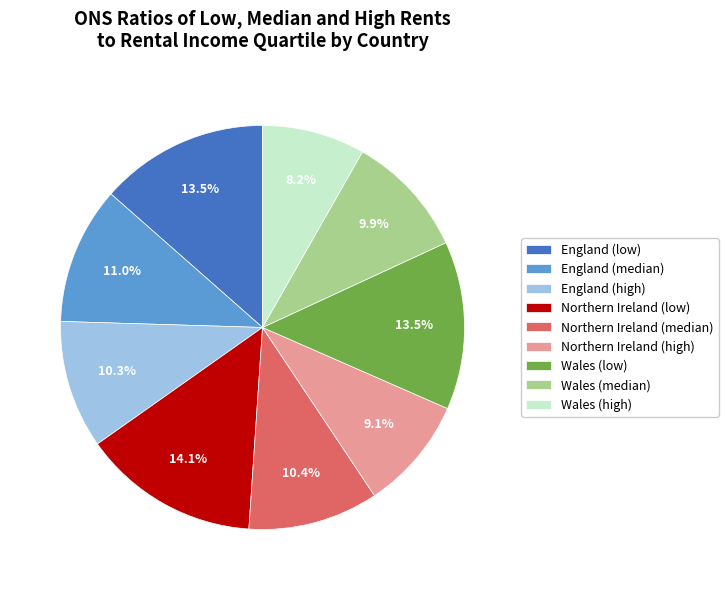

How much of the chart is everything except Wales (low)?

86.5%